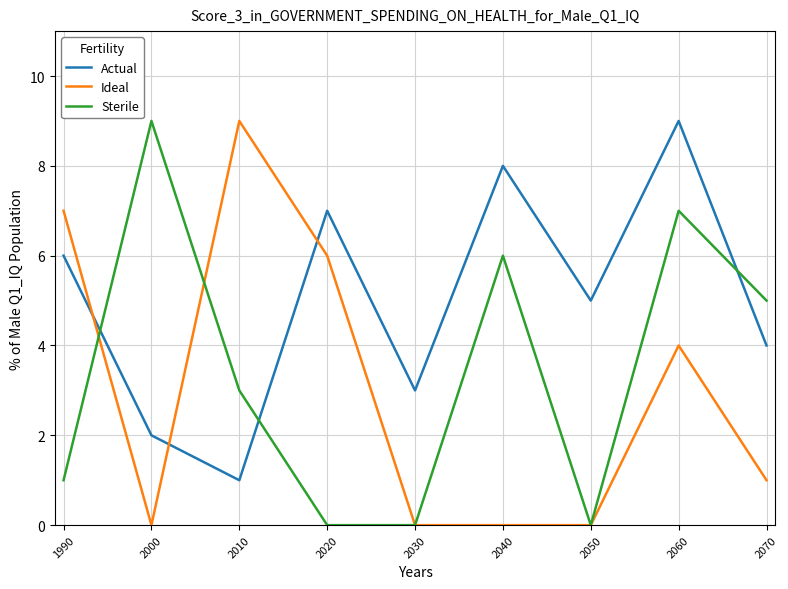

The Sterile series shows 0 at 2030. True or false?

True